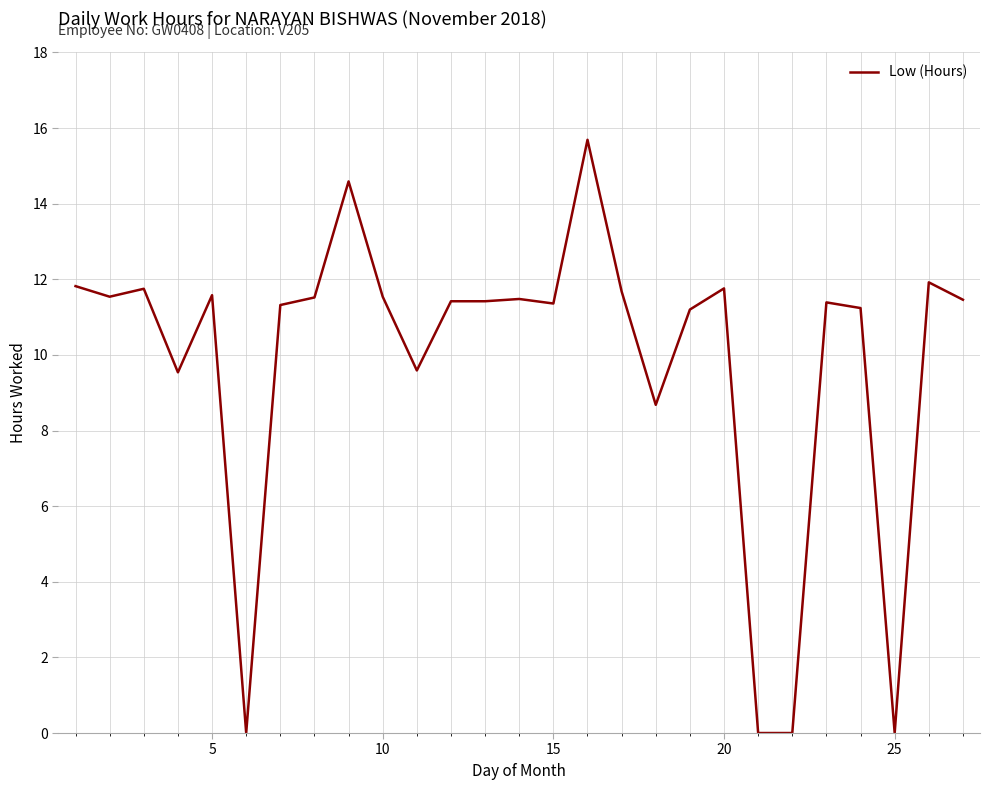

How many values exceed 11?

20